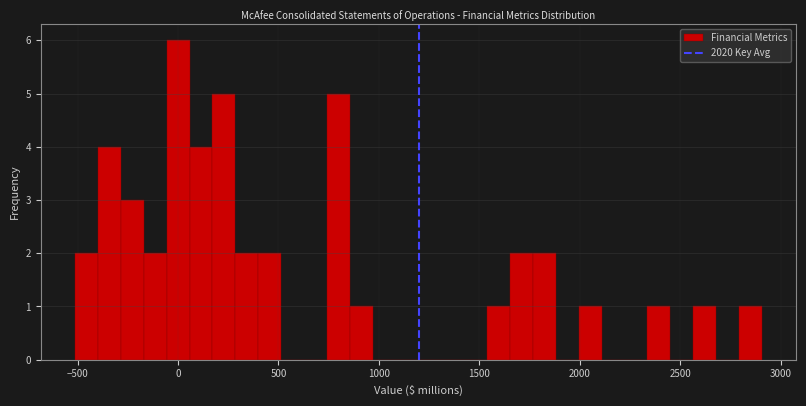

Read against the x-axis, roughly where is the centre of the tallest bar?

0